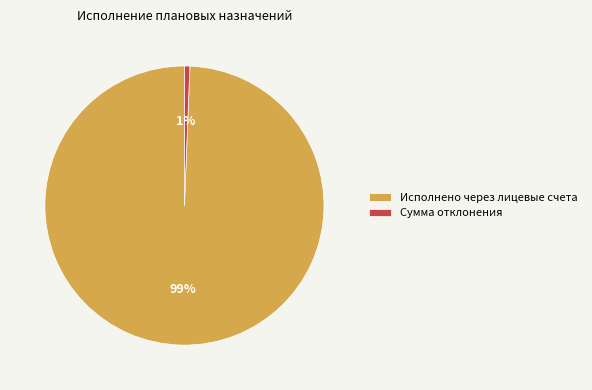

Which slice represents more than half of the pie?

Исполнено через лицевые счета